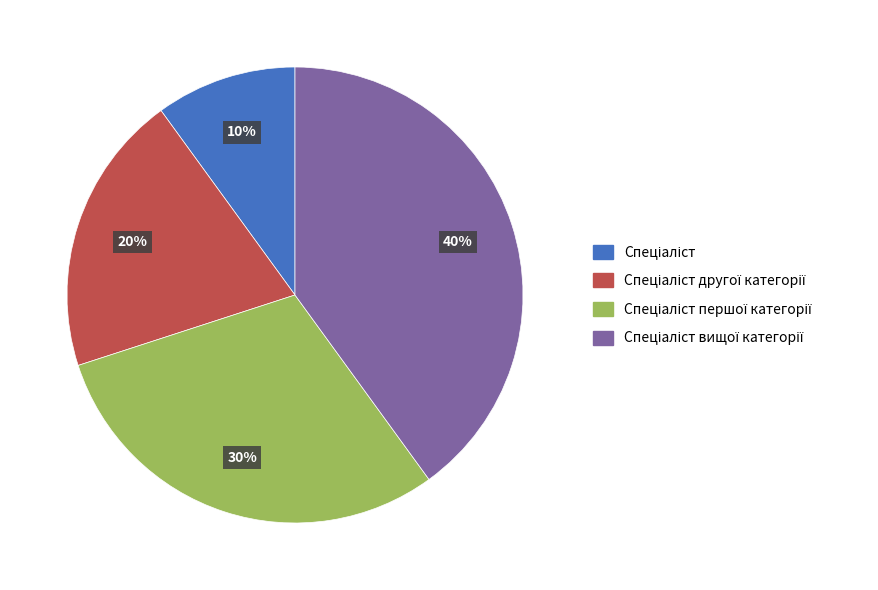

Is there any slice that represents more than half of the pie?

No